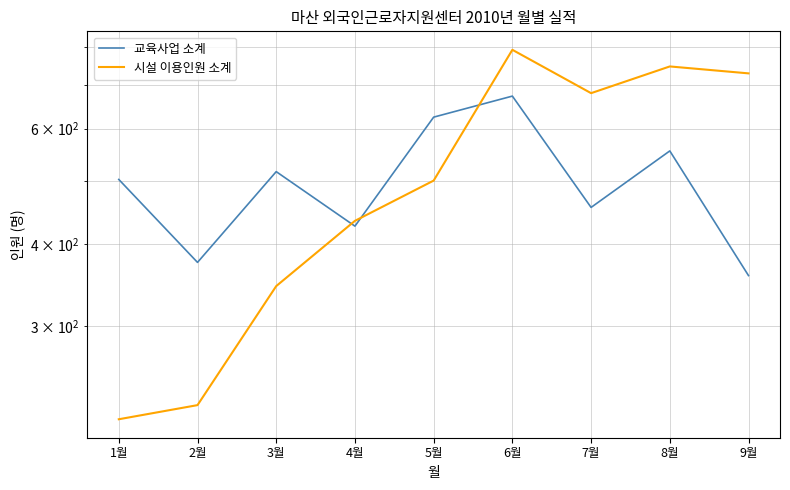

True or false: 교육사업 소계 and 시설 이용인원 소계 intersect in this chart.

True